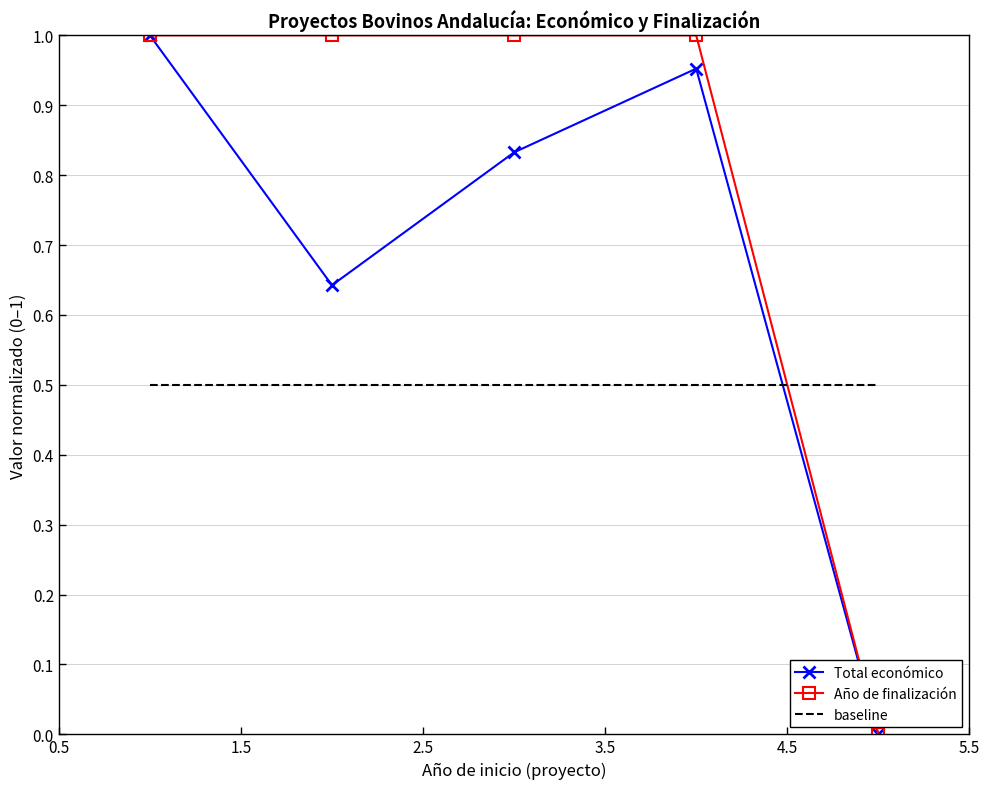

Which series ends up on top after the final intersection of baseline and Total económico?

baseline